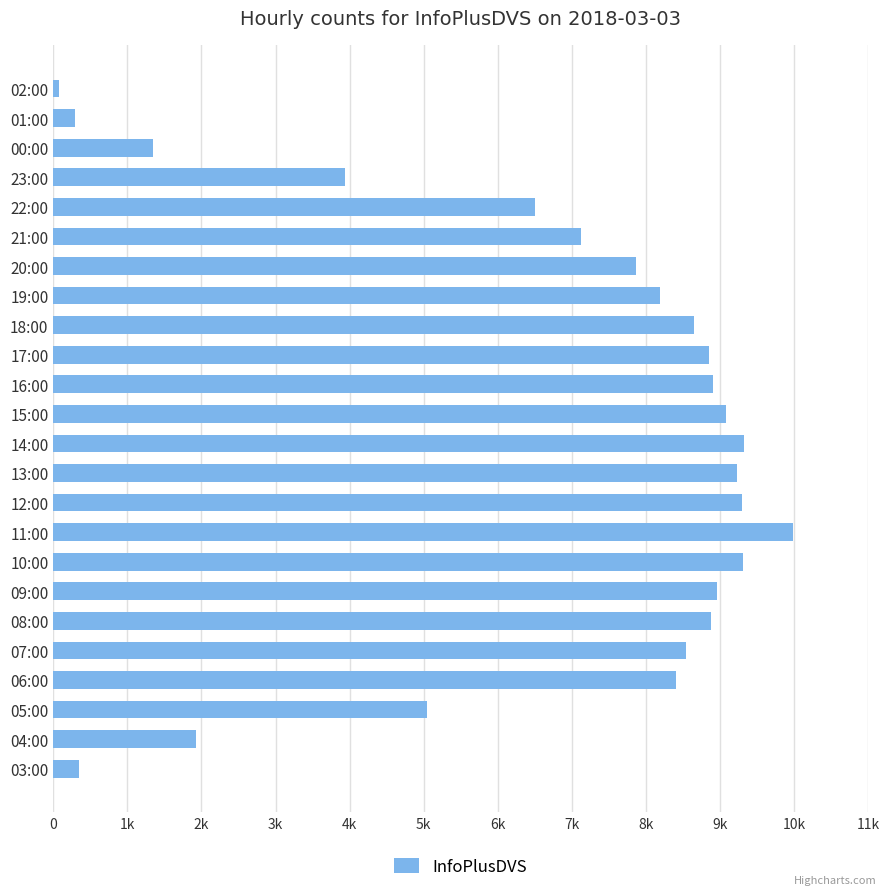

How many bars are there in total?

24